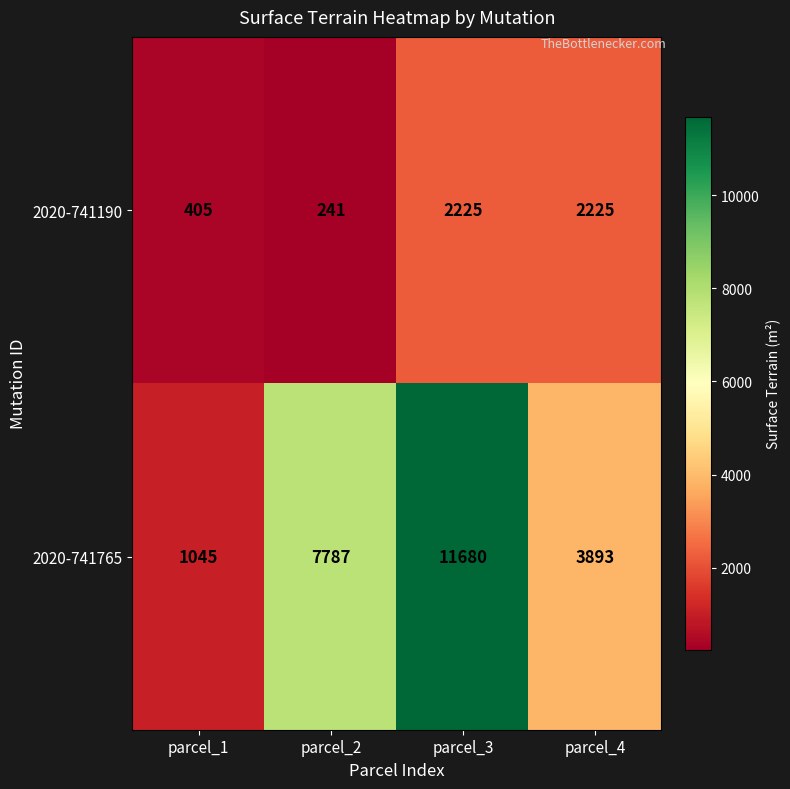

What is the greatest value displayed?

11680